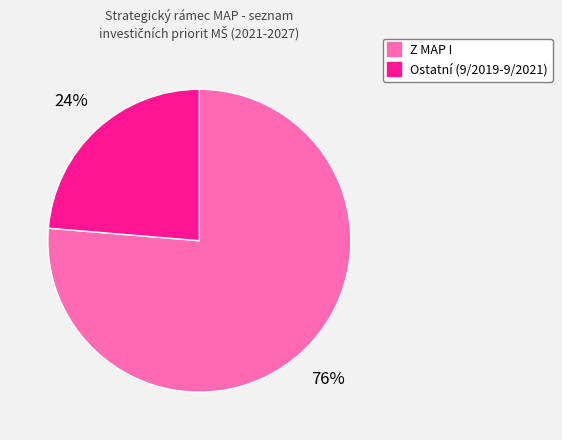

To the nearest percent, what is the average slice percentage?

50%